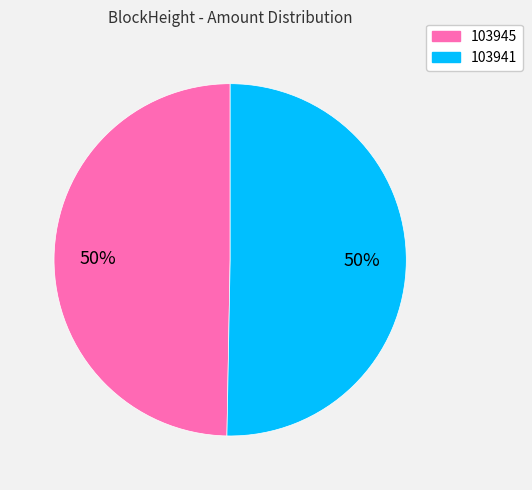

Approximately how many times larger is the value at 103941 compared to 103945?

1.0